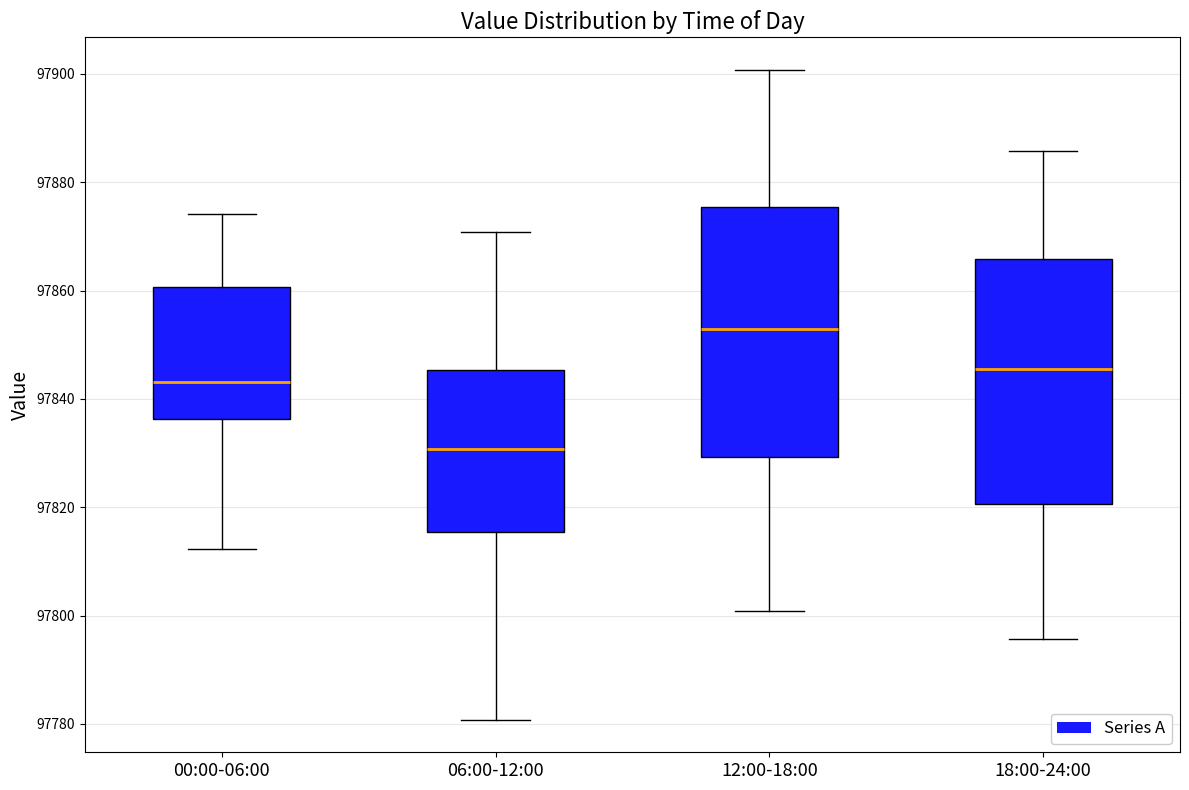

Reading left to right, transcribe this box plot: for each box, give where its median line is, the range the box spans, and where its two whiskers end, as read against the y-axis. The values are not printed on the chart, so give them approximately, as read against the axis.

00:00-06:00: median 97844, box 97836 to 97860, whiskers 97812 to 97874
06:00-12:00: median 97830, box 97816 to 97846, whiskers 97780 to 97870
12:00-18:00: median 97852, box 97830 to 97876, whiskers 97800 to 97900
18:00-24:00: median 97846, box 97820 to 97866, whiskers 97796 to 97886